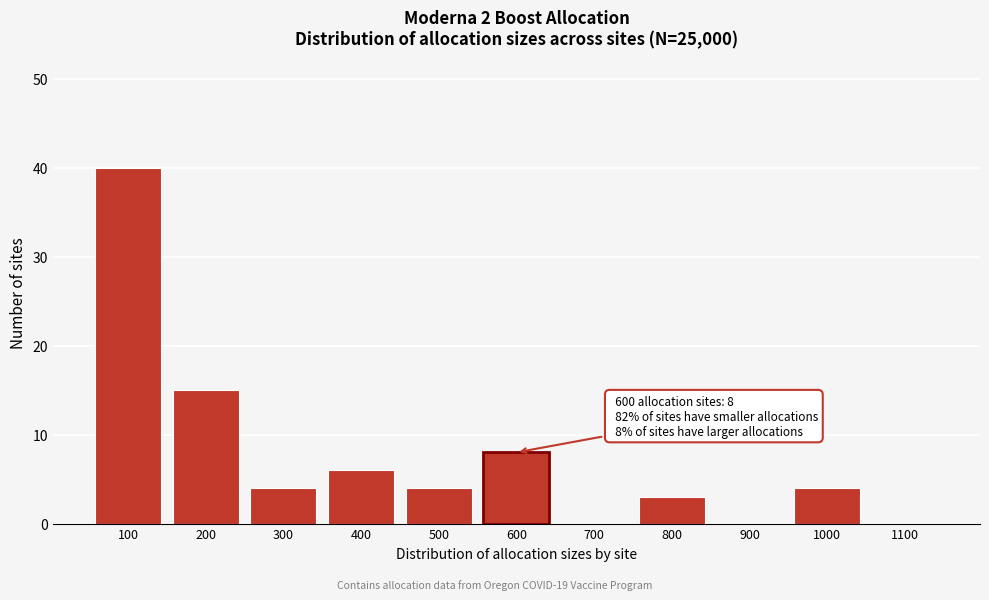

Reading right to left, what are all the values shown in this chart?

1100=0	1000=4	900=0	800=3	700=0	600=8	500=4	400=6	300=4	200=15	100=40